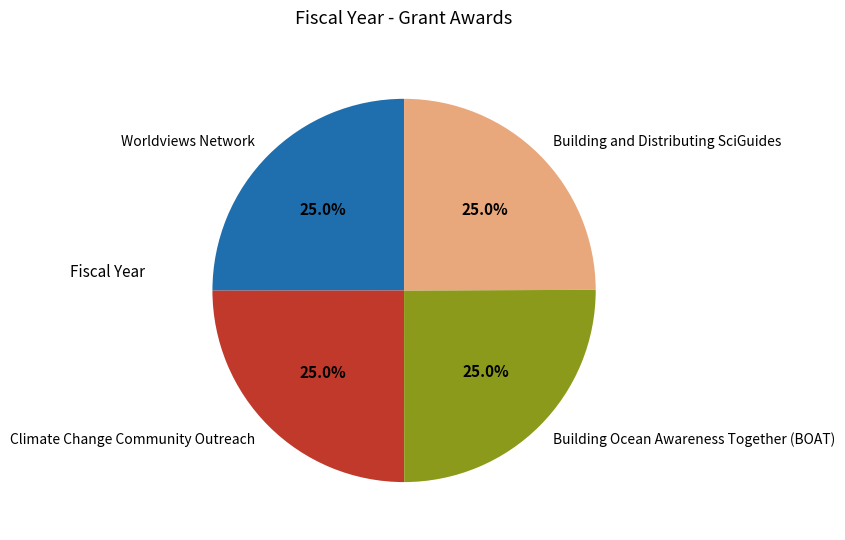

Does Building Ocean Awareness Together (BOAT) account for over 50% of the chart?

No